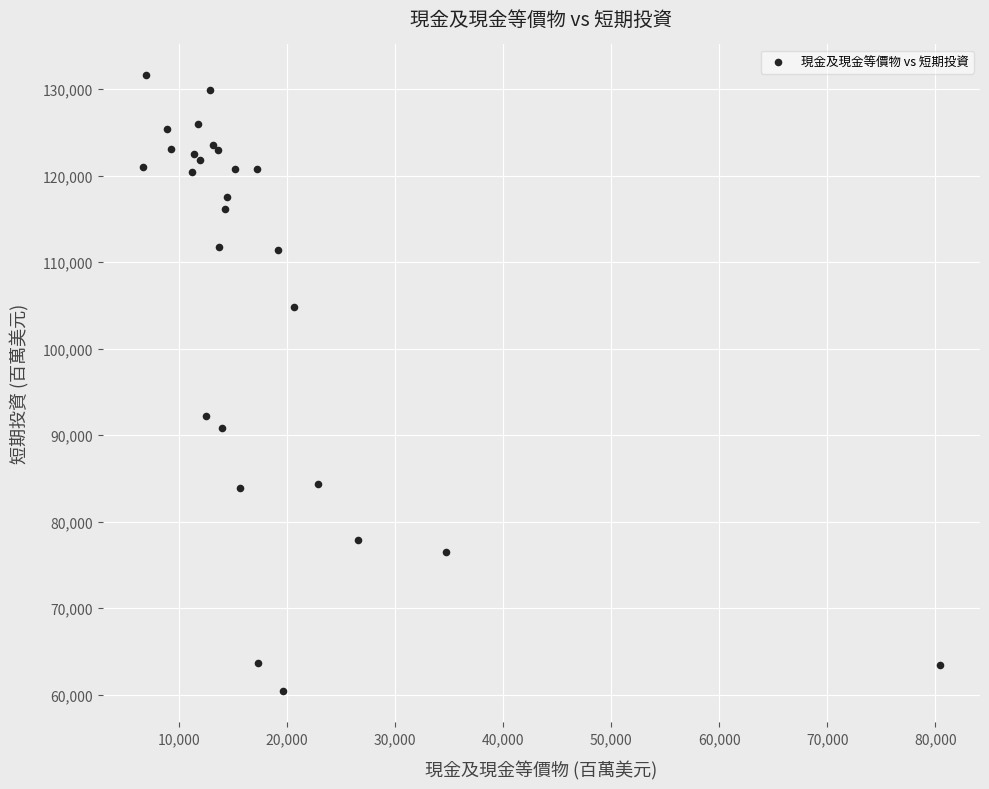

What Y value in the scatter plot is closest to 95987?

92195